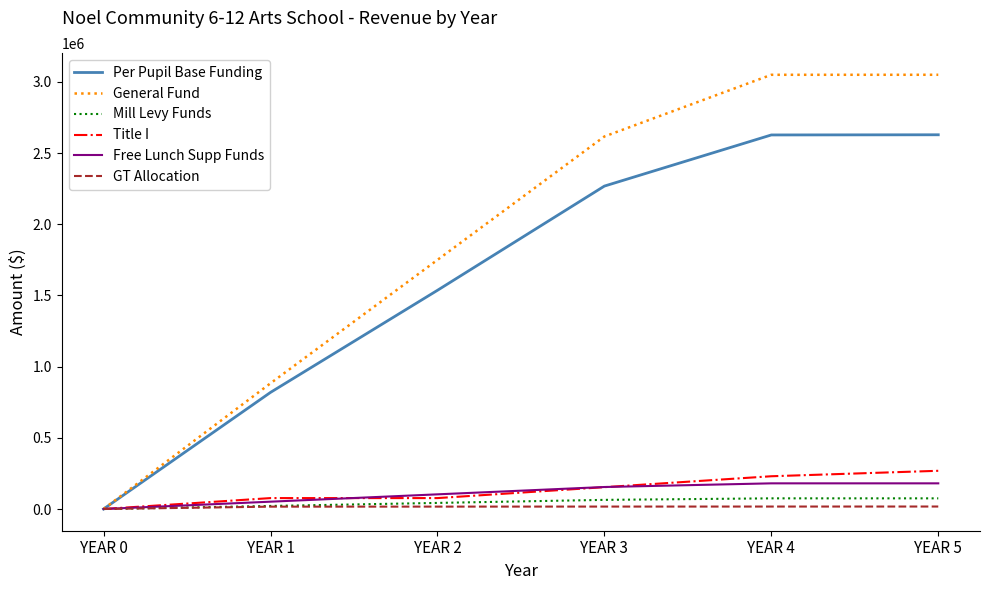

Where is General Fund nearest to the value 1525039?

YEAR 2